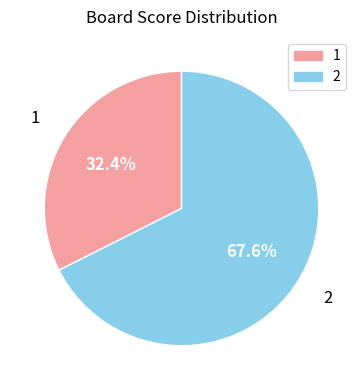

To the nearest percent, what is the combined percentage of 1 and 2?

100%